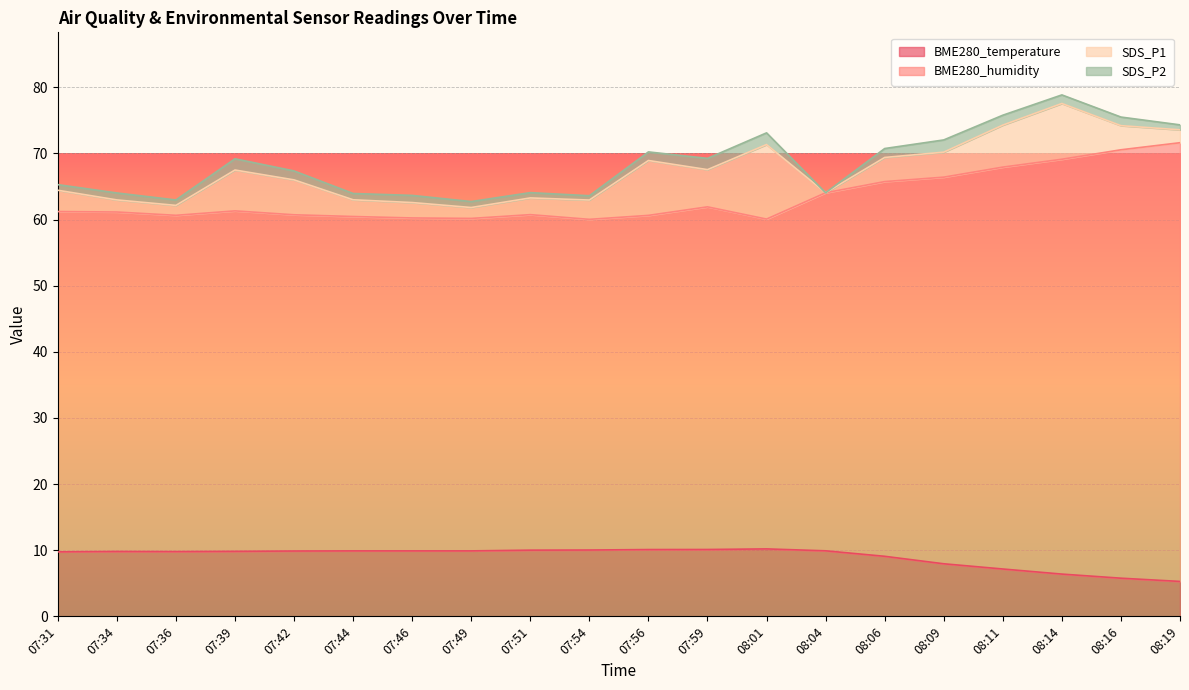

The BME280_humidity series shows 83.4 at 07:46. True or false?

False